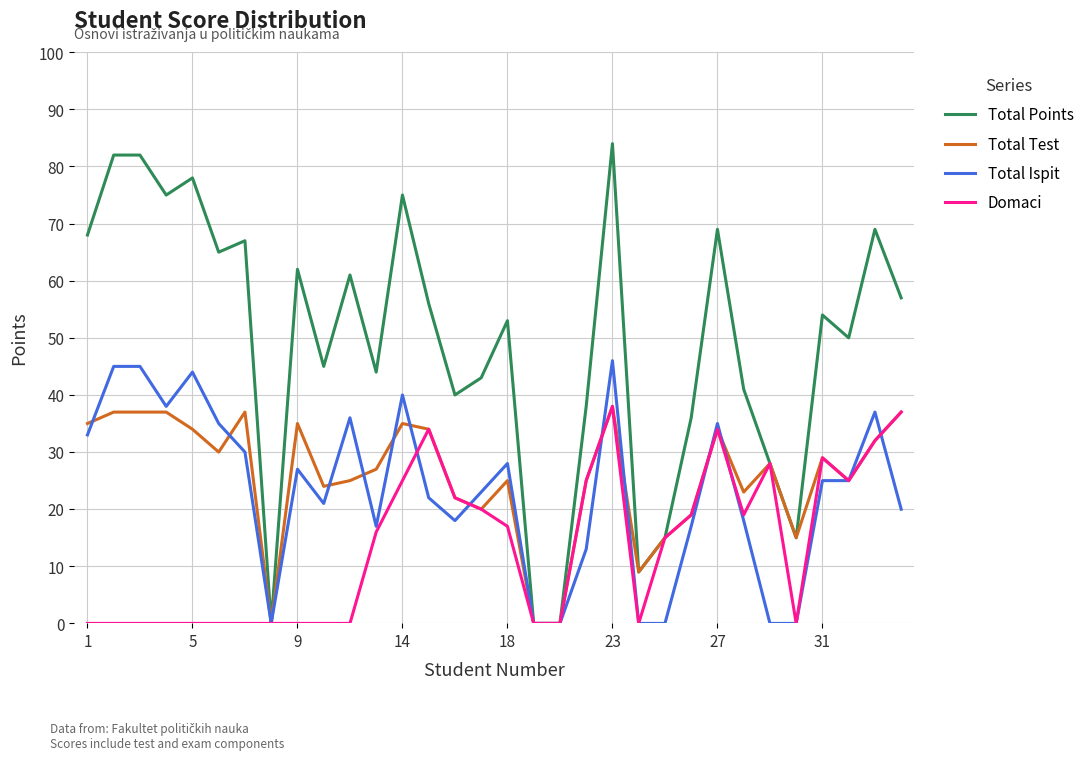

Which series has the largest range (max minus min)?

Total Points